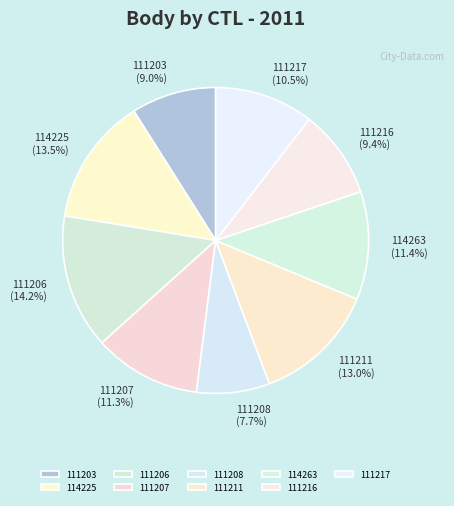

To the nearest percent, what portion does 111217 represent?

10%